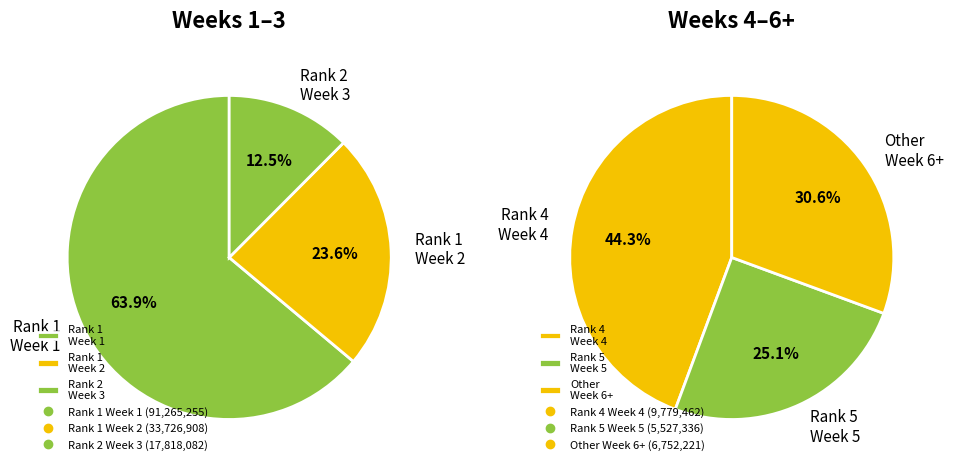

Approximately how many times larger is the value at Week 4 (Rank 4) compared to Week 2 (Rank 1)?

0.3